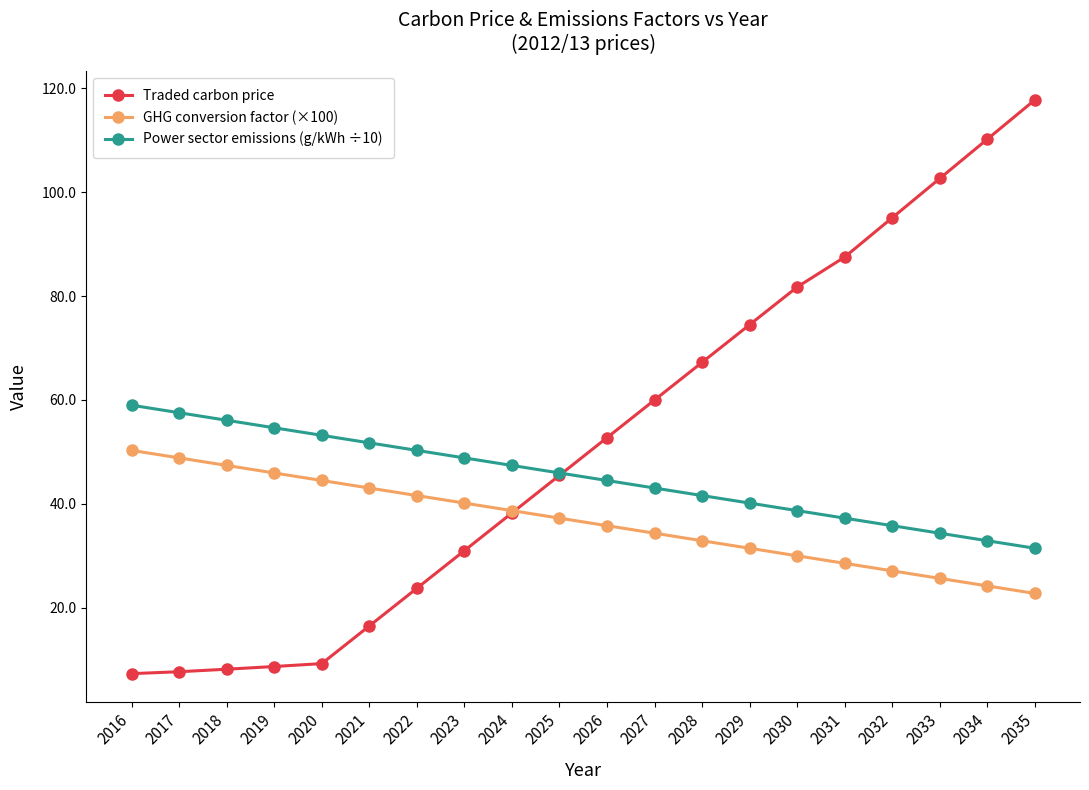

At which label does Traded carbon price reach its peak?

2035